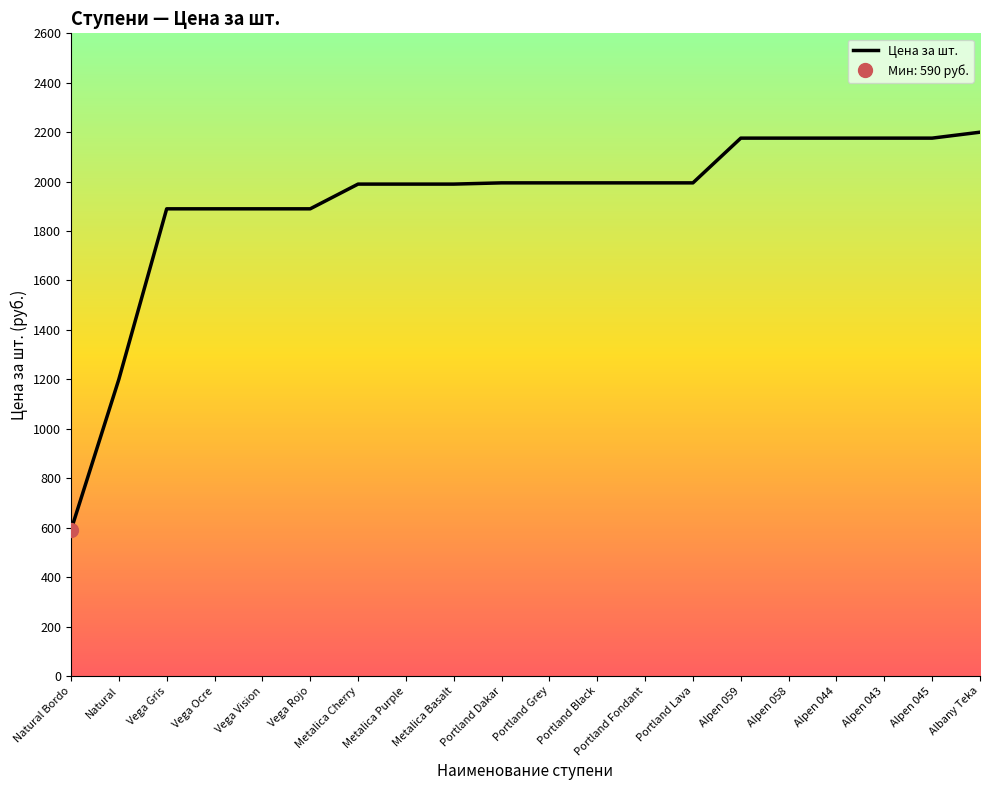

What is the label of the 5th point from the right?

Alpen 058